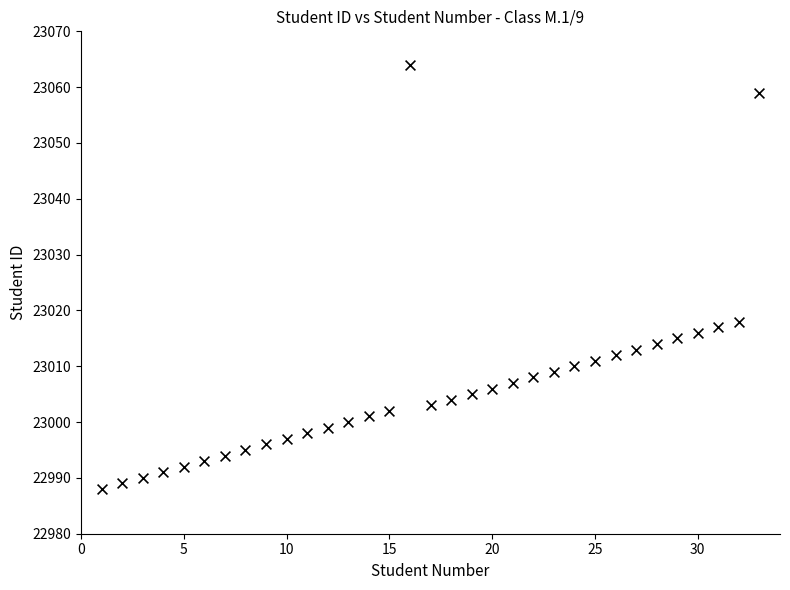

What is the range of Y values (max minus min)?

76